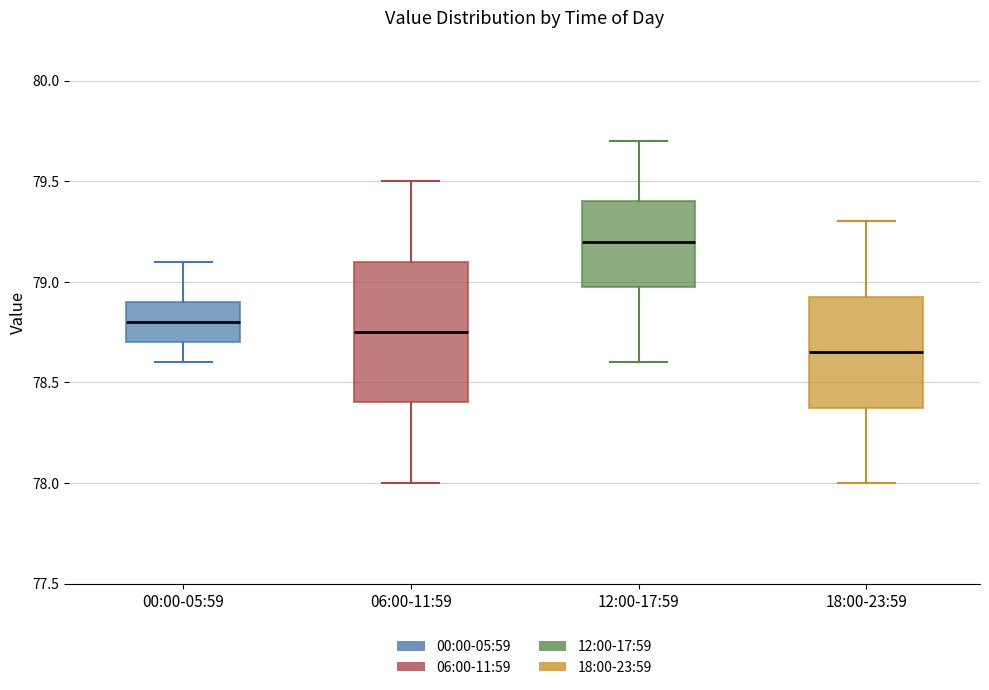

Which box is the tallest, from its lower edge to its upper edge?

06:00-11:59